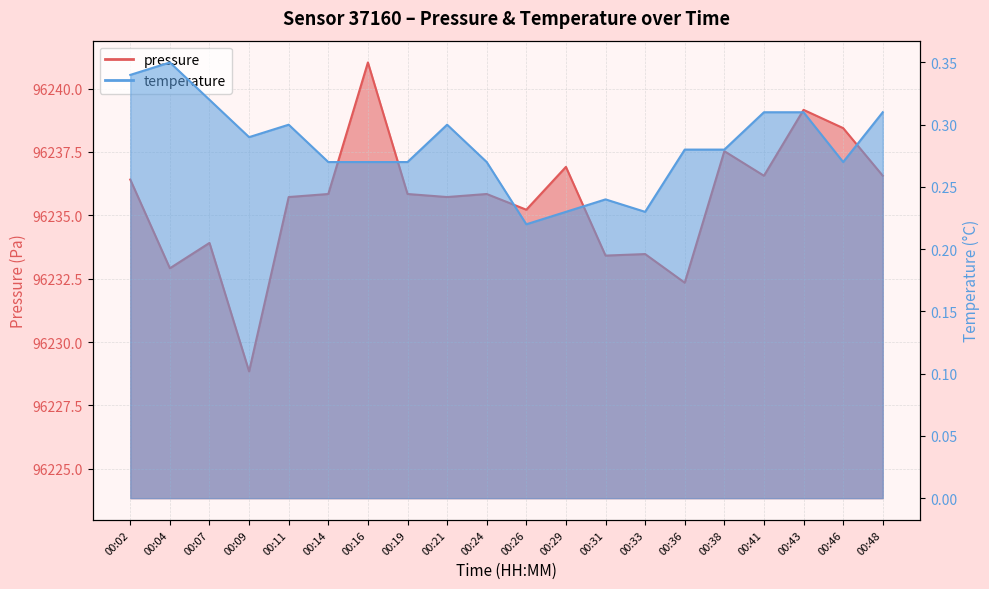

At 00:04, list the series in order from largest to smallest.

pressure, temperature